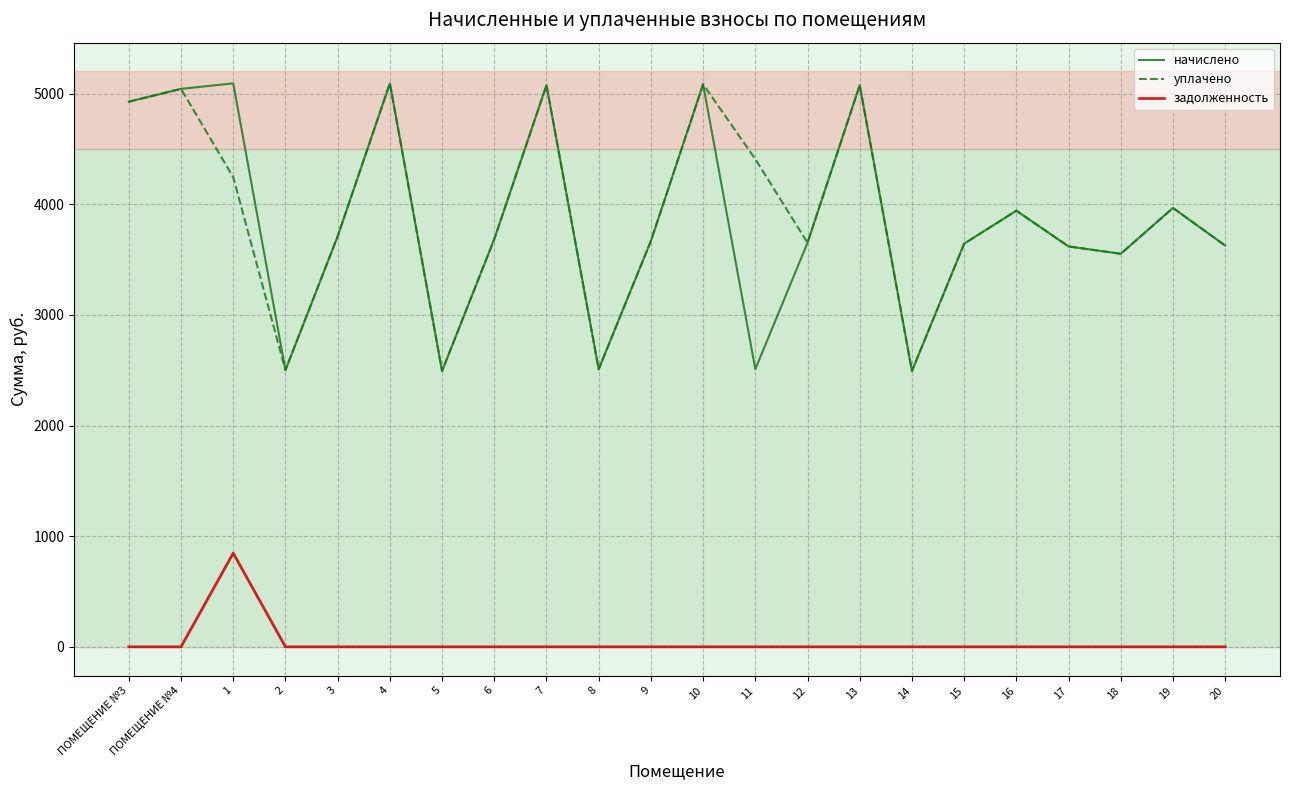

What is the difference between the highest and lowest values at 6?

3684.6